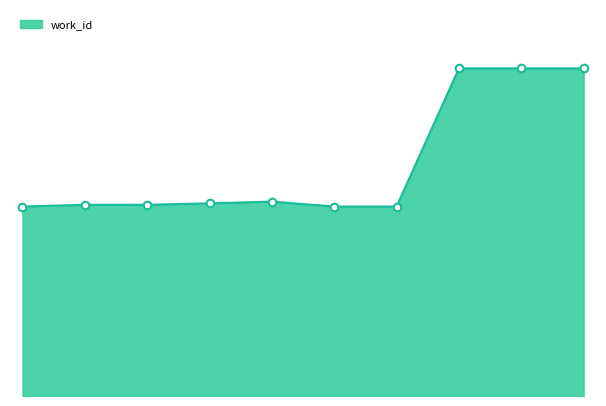

Is this an area chart (filled region under the line)?

Yes